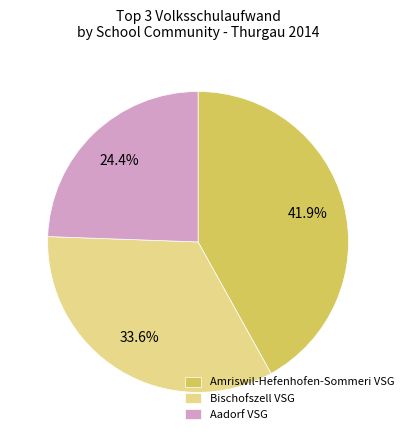

How many slices are in this pie chart?

3